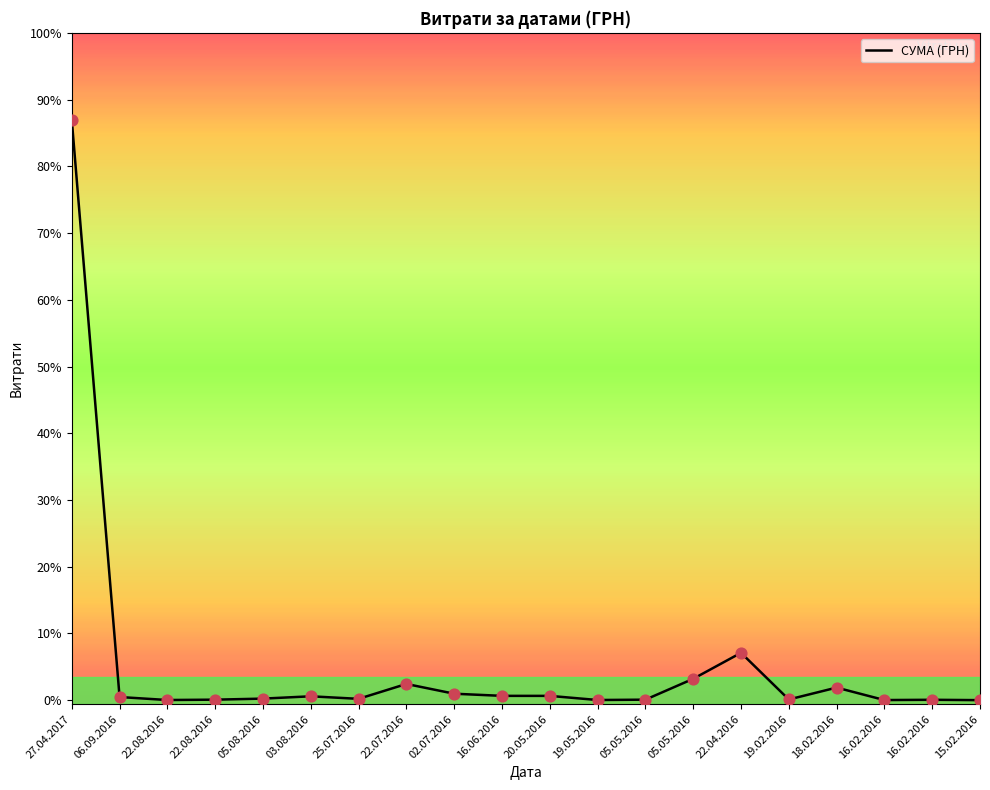

Approximately how many times larger is the value at 19.05.2016 compared to 15.02.2016?

3.5